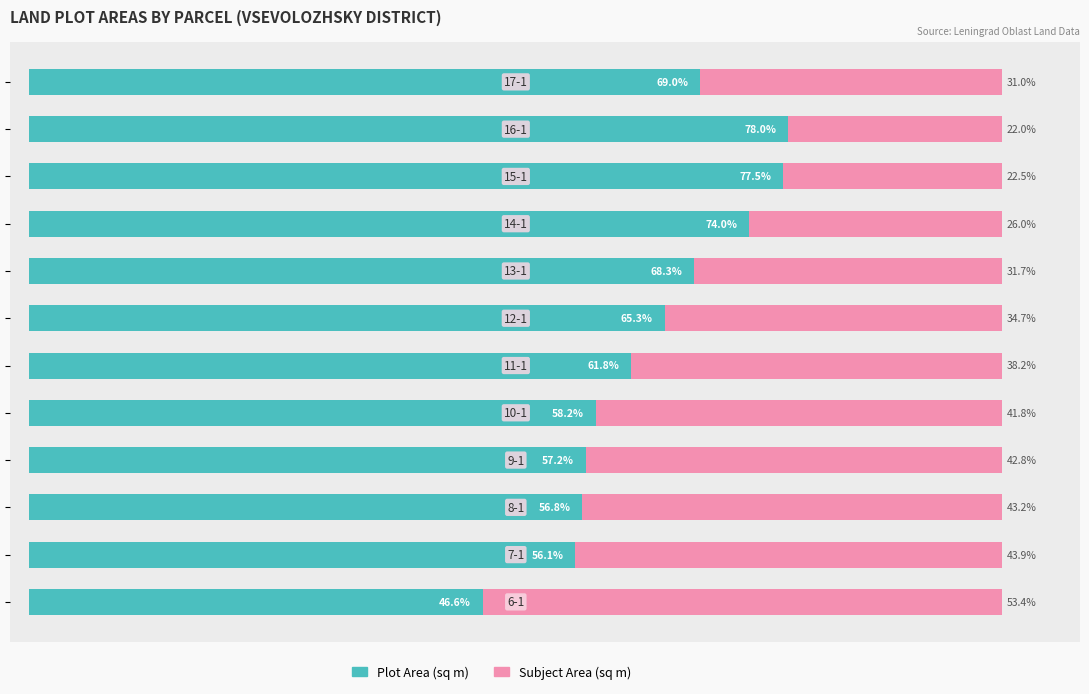

What is the minimum value for Plot Area (sq m)?

46.6